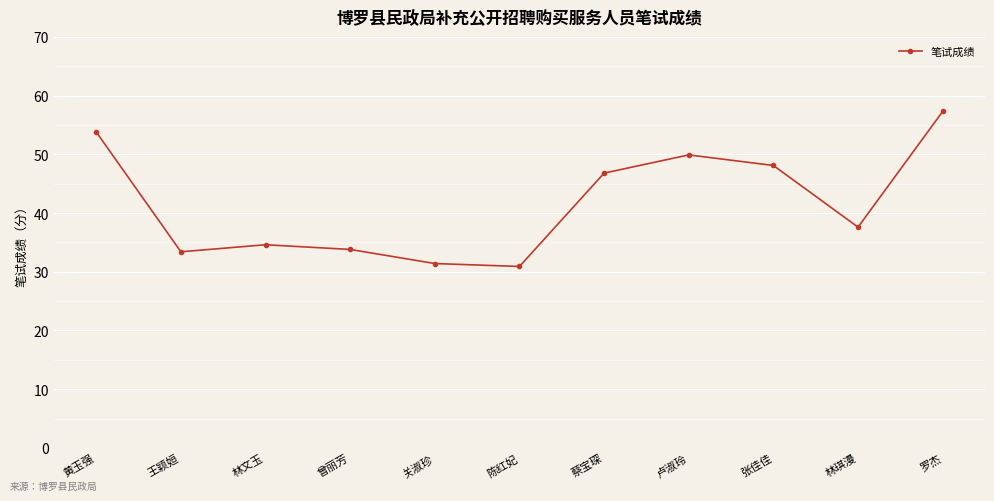

What is the difference between the values at 黄玉强 and 罗杰?

3.5